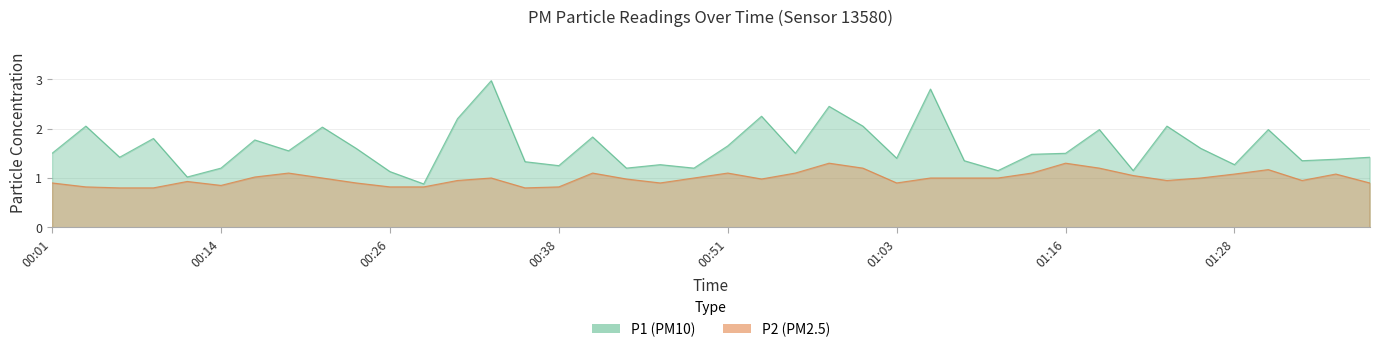

What is the difference between the P1 values at 00:31 and 00:48?

1.0